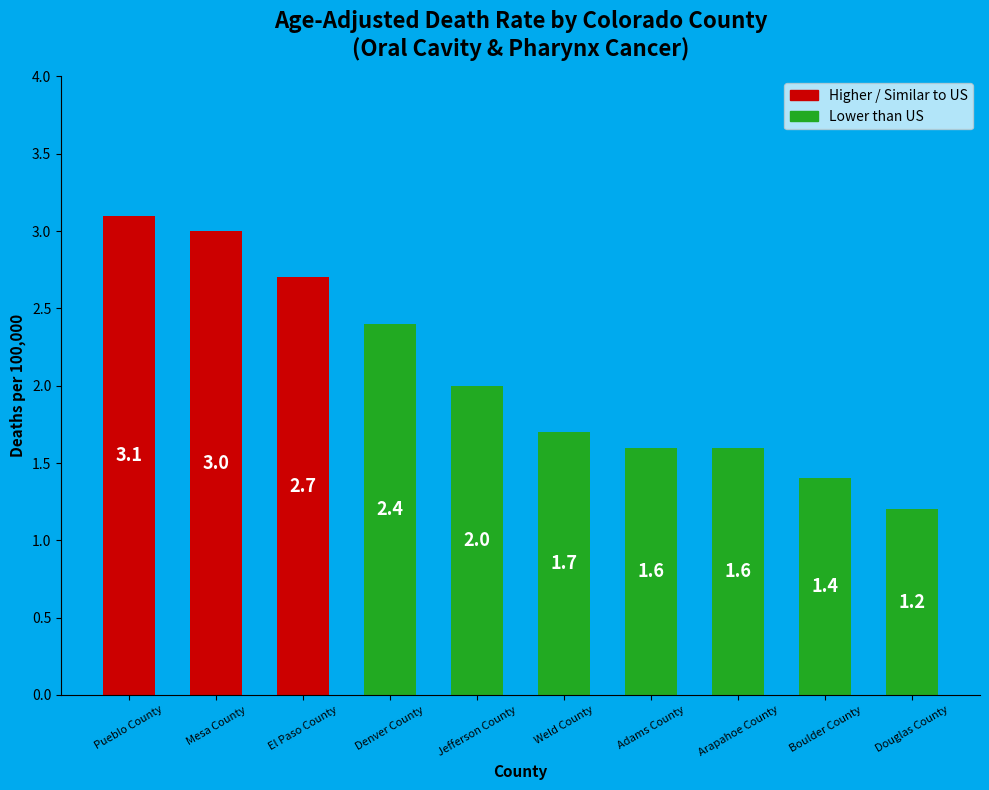

True or false: the data shows 5.3 at Mesa County.

False